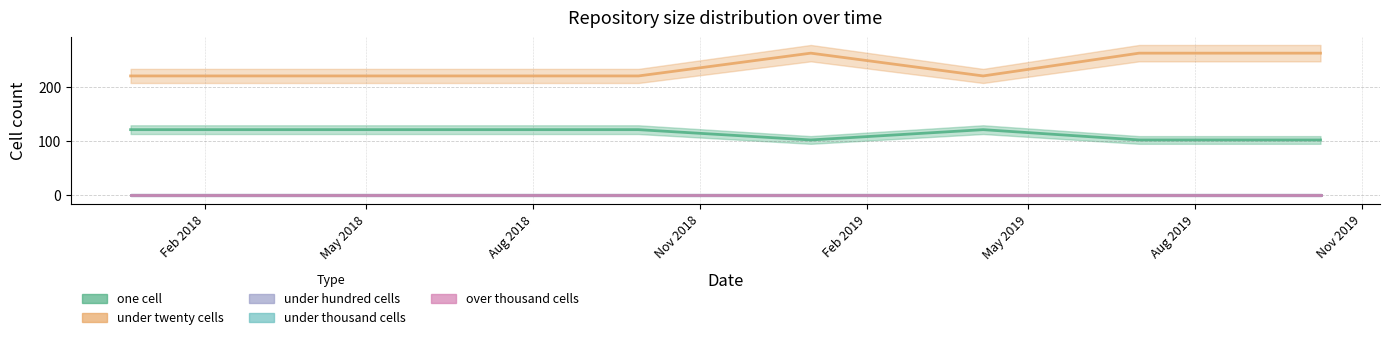

At 2017-12-22, list the series in order from smallest to largest.

under_hundred_cells, under_thousand_cells, over_thousand_cells, one_cell, under_twenty_cells